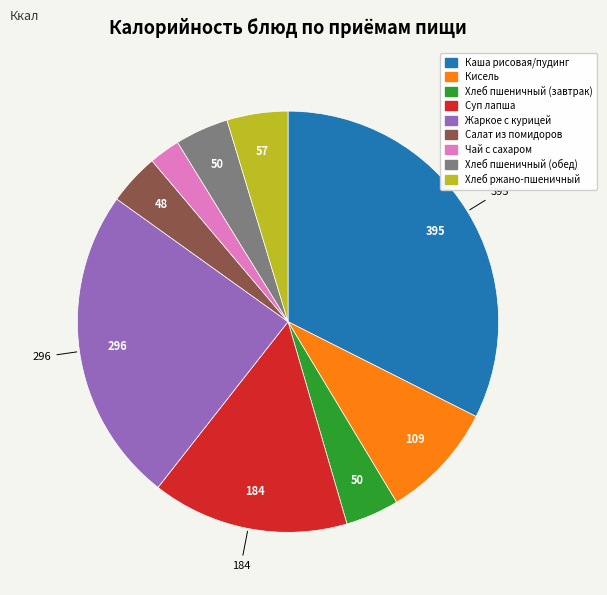

How many slices are in this pie chart?

9